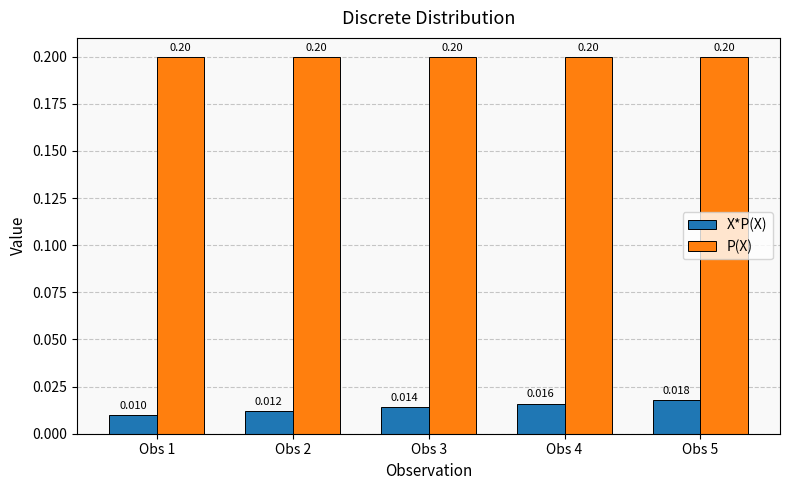

Are the bars horizontal?

No